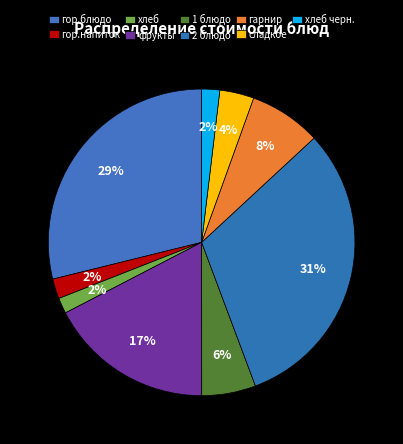

Is the sum of хлеб and 2 блюдо greater than half?

No